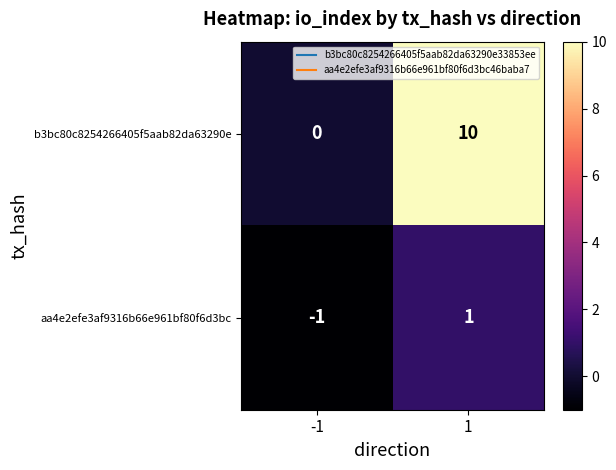

Is it true that aa4e2efe3af9316b66e961bf80f6d3bc equals 1 at 1?

True